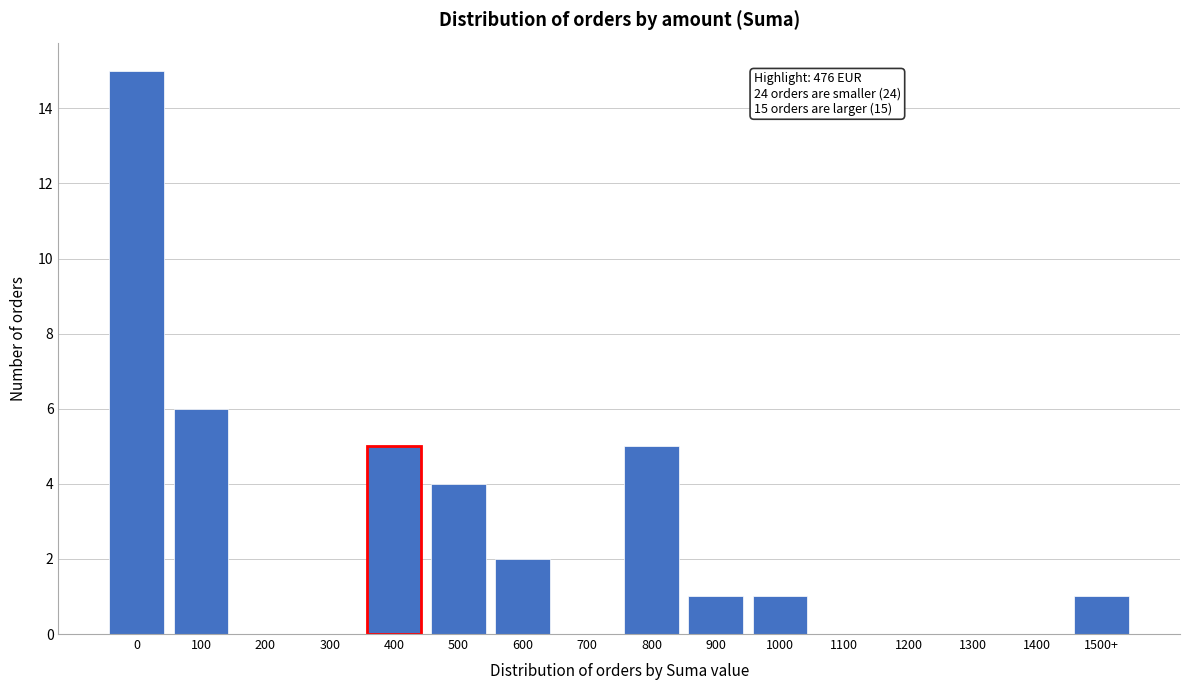

Reading left to right, list all the values displayed in this chart.

0=15	100=6	200=0	300=0	400=5	500=4	600=2	700=0	800=5	900=1	1000=1	1100=0	1200=0	1300=0	1400=0	1500+=1